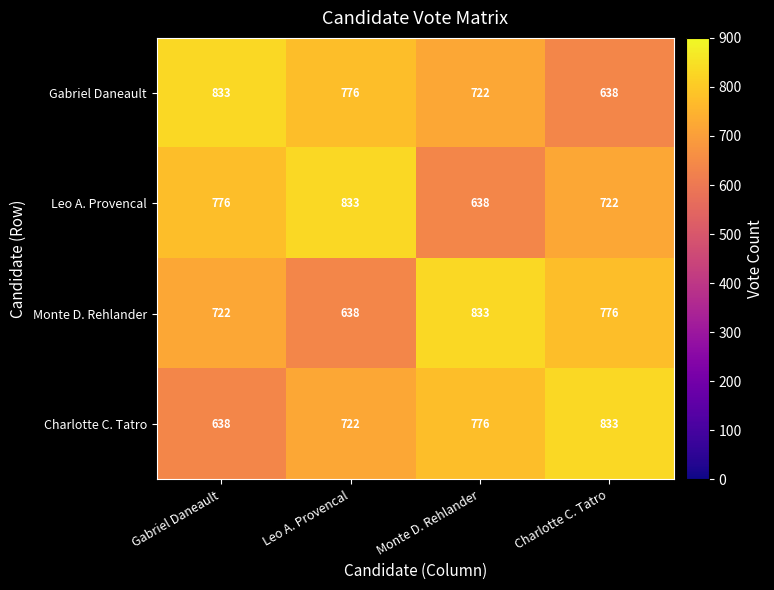

At which label is Gabriel Daneault closest to 735?

Monte D. Rehlander